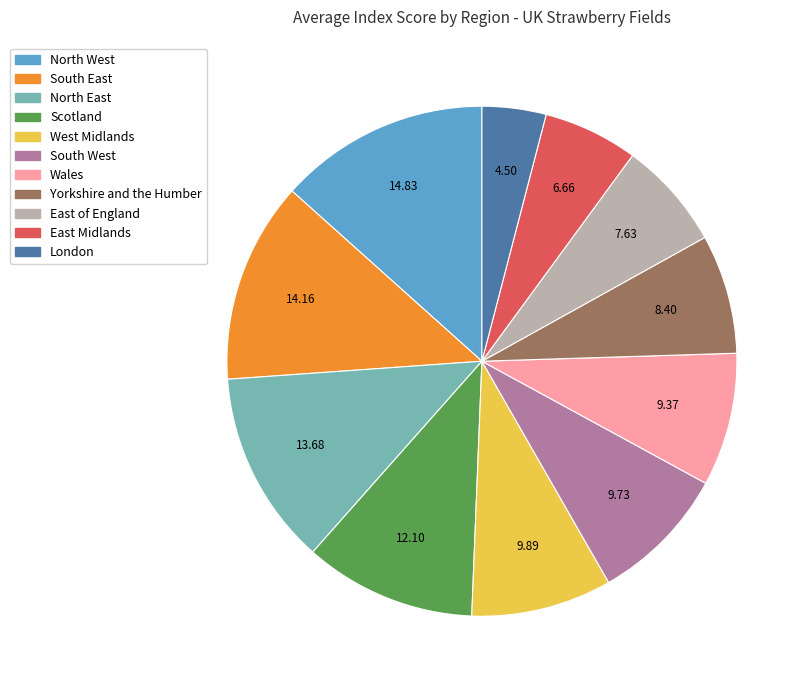

Is it true that London is 4% of the pie?

True